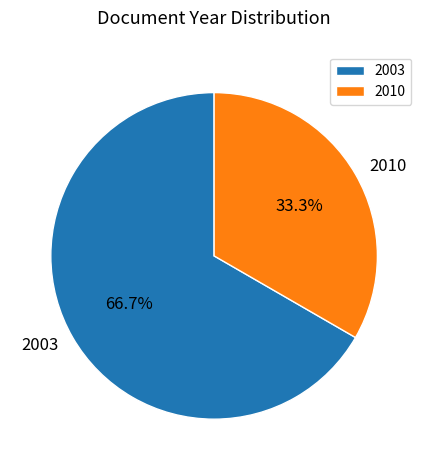

What is the smallest slice in the pie chart?

2010